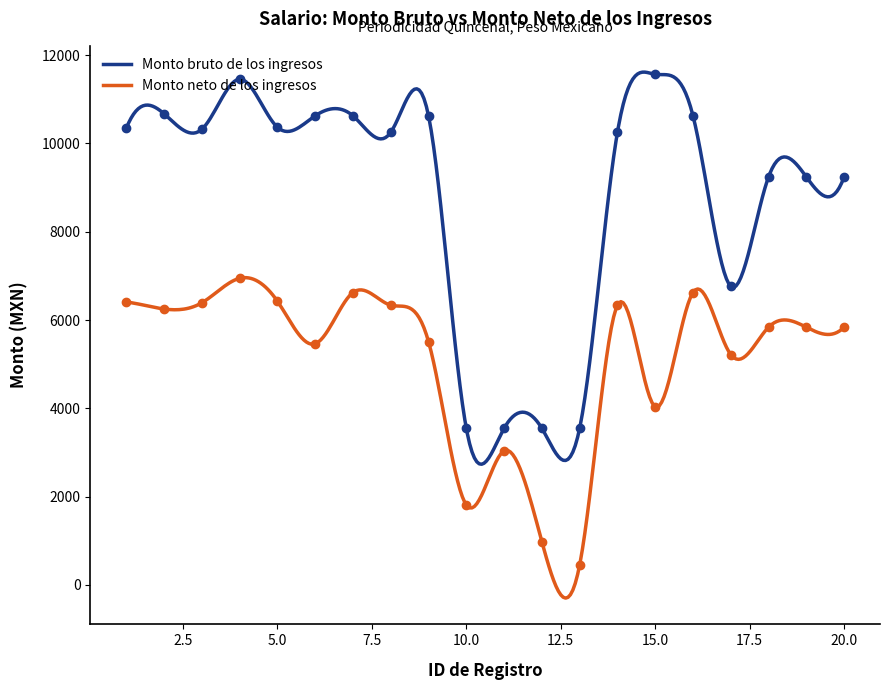

True or false: Monto bruto de los ingresos and Monto neto de los ingresos cross at least once.

False